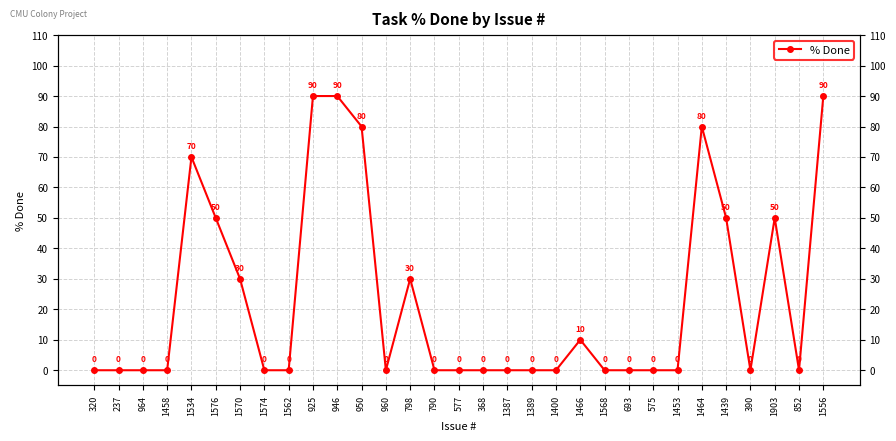

The chart shows a value of 0 at 964. True or false?

True